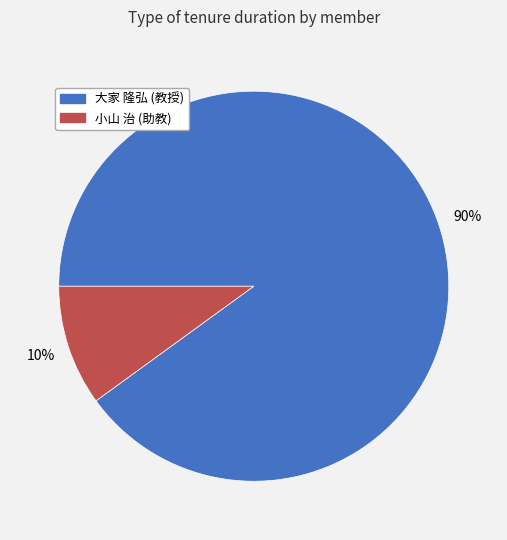

Does any single category account for the majority?

Yes